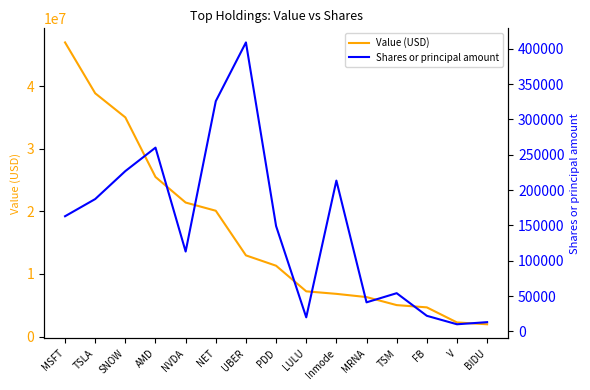

True or false: Shares or principal amount and Value (USD) intersect in this chart.

False